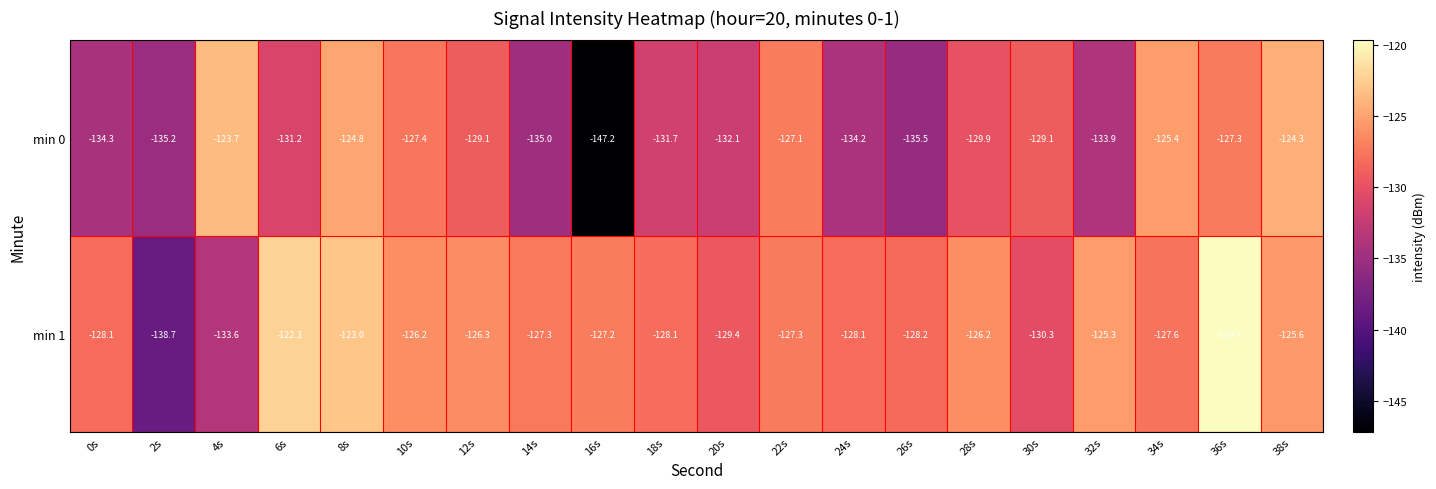

What is the spread (max minus min) of values at 34s?

2.2